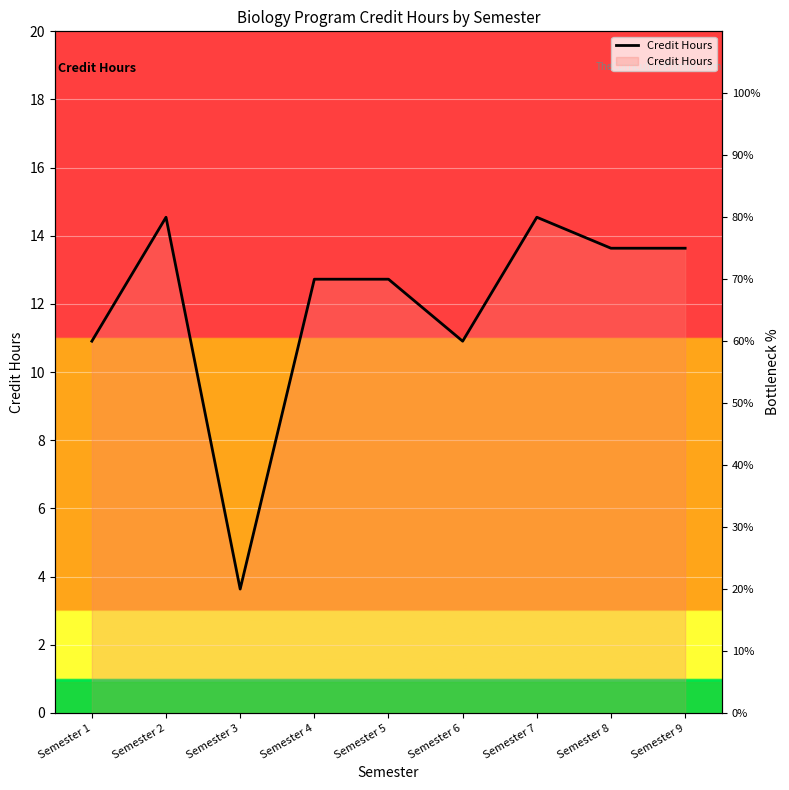

What is the sum of the values at Semester 8 and Semester 7?

155